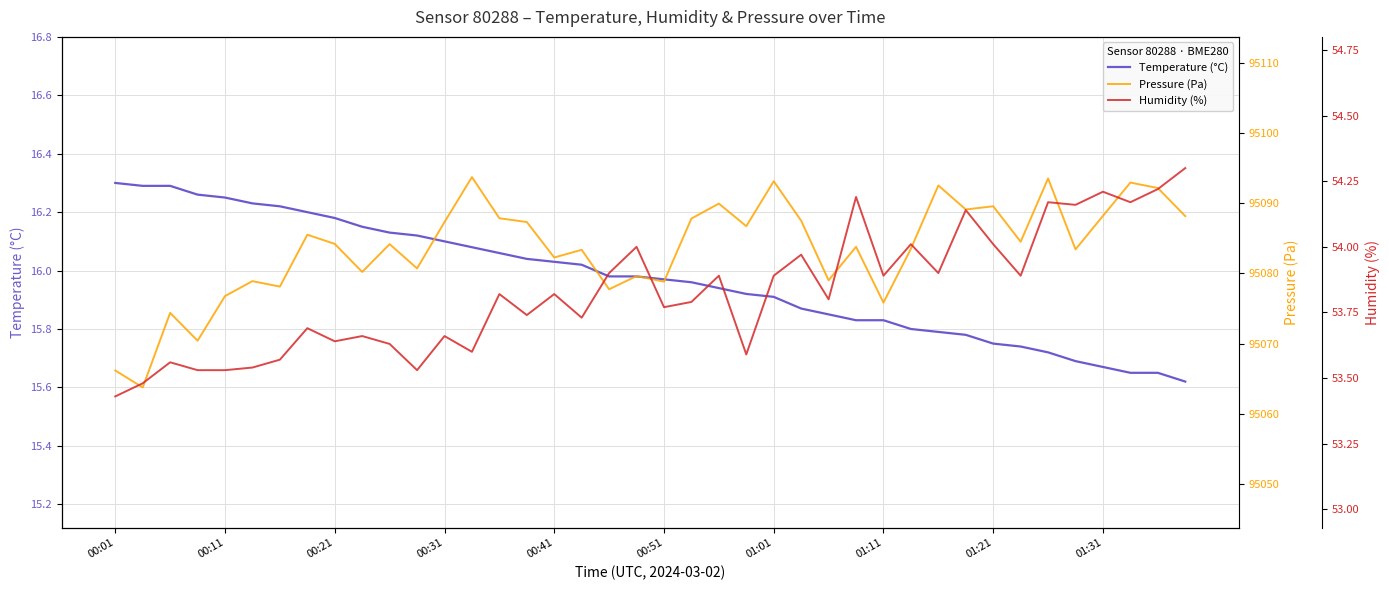

True or false: Humidity (%) and Temperature (°C) intersect in this chart.

False